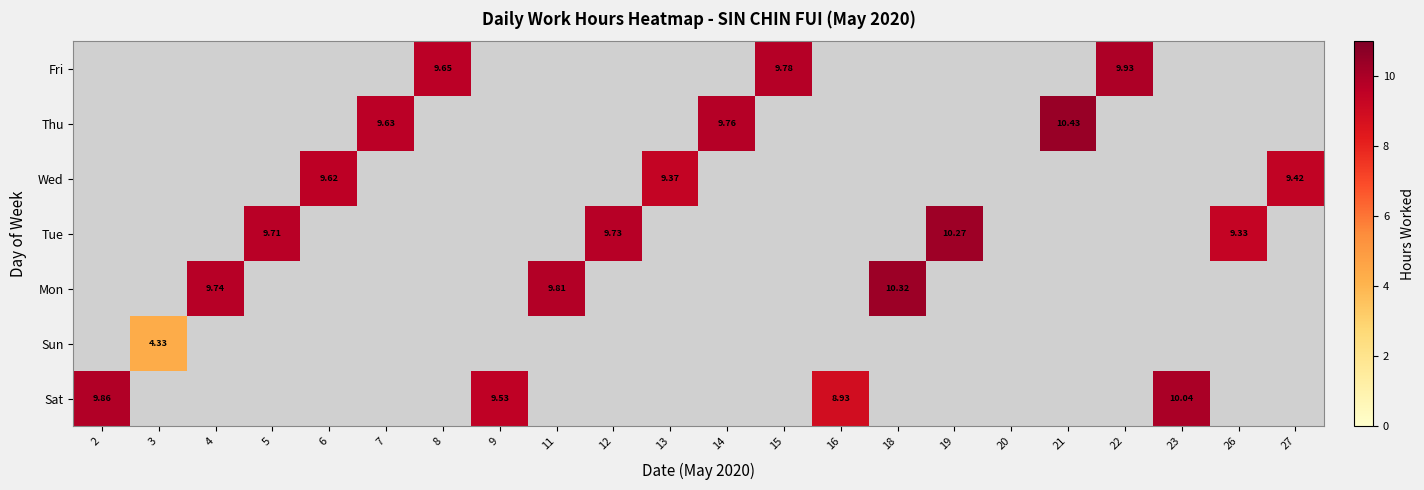

At which category does the chart reach its minimum across all series?

3